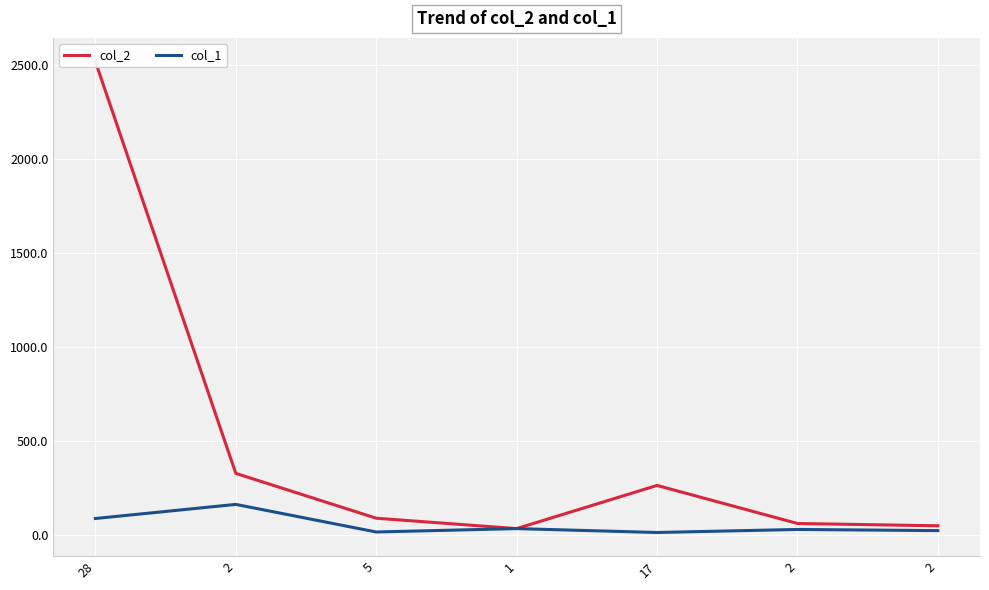

How many data points does each series have?

7